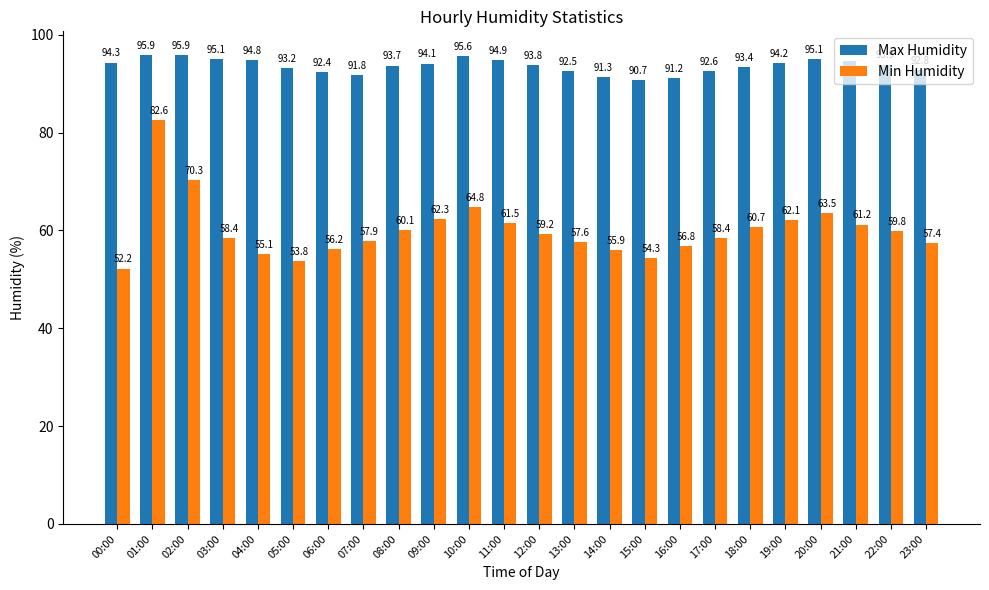

Which category has the lowest value in the Min Humidity series?

00:00